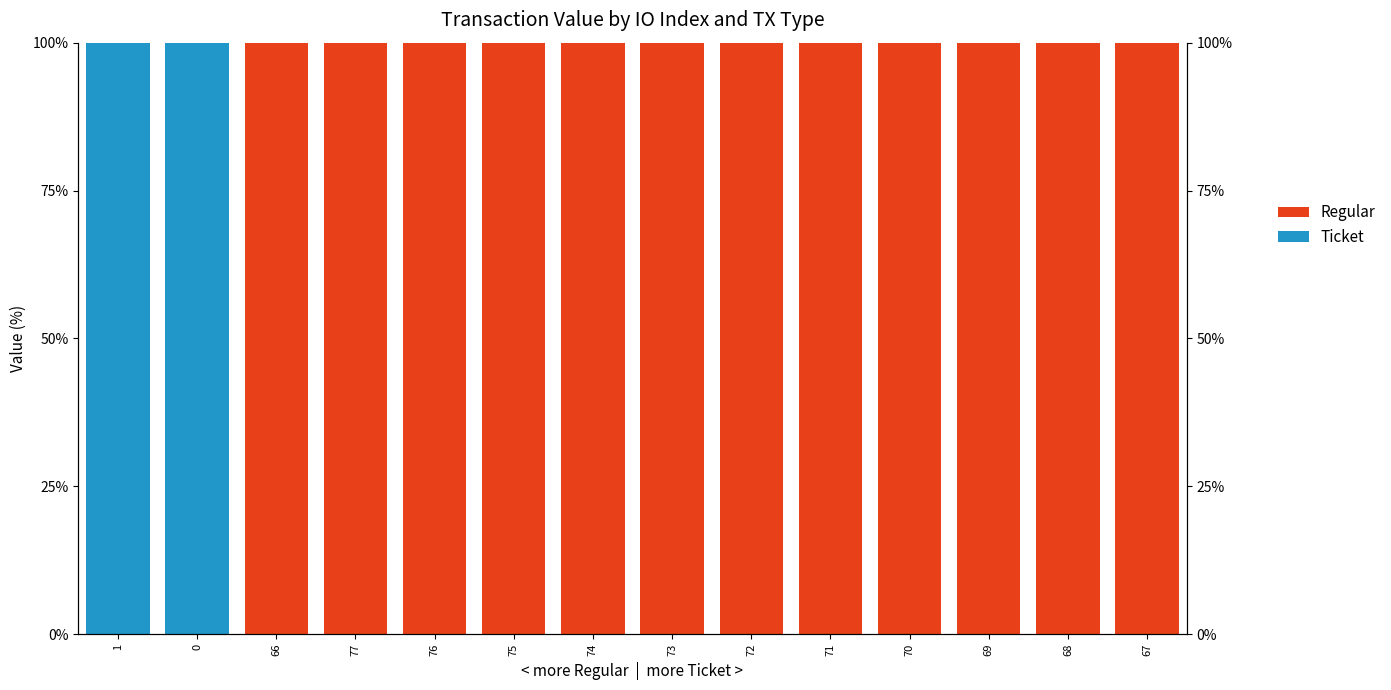

Which category has the lowest value in the Regular series?

1